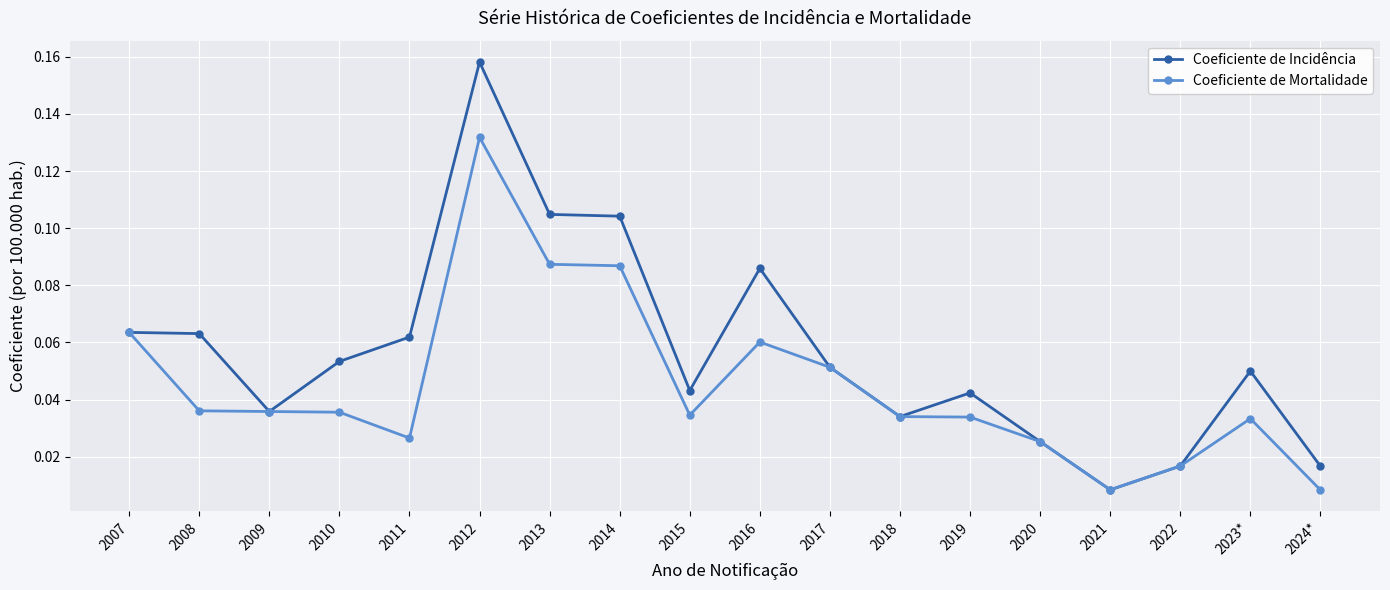

Which series changed the most between 2016 and 2020?

Coeficiente de Incidência